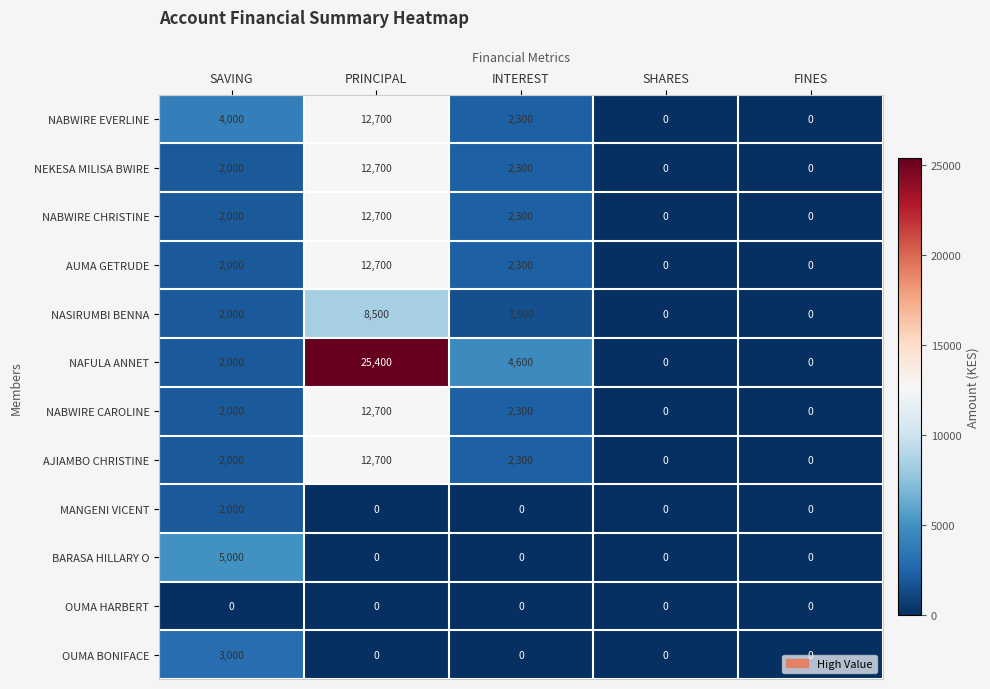

Which series has the widest spread of values?

NAFULA ANNET